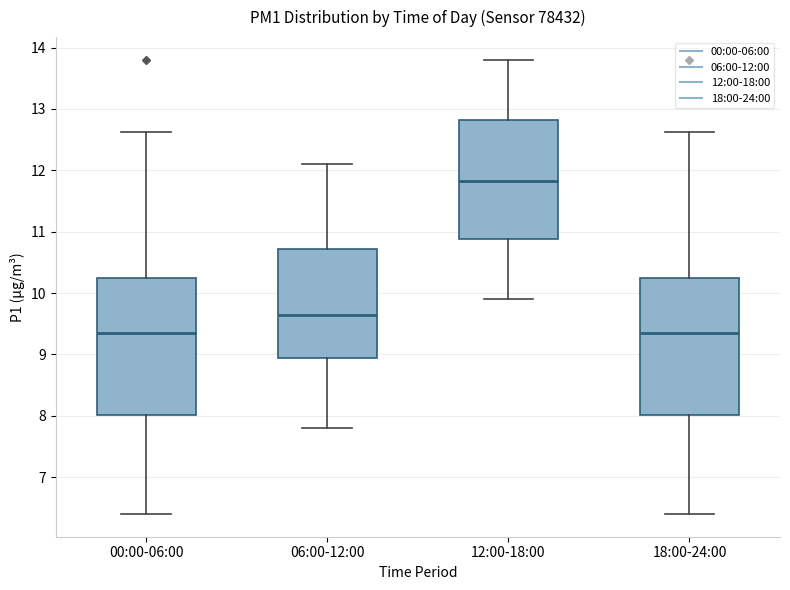

Reading left to right, transcribe this box plot: for each box, give where its median line is, the range the box spans, and where its two whiskers end, as read against the y-axis. The values are not printed on the chart, so give them approximately, as read against the axis.

00:00-06:00: median 9.4, box 8.0 to 10.2, whiskers 6.4 to 12.6
06:00-12:00: median 9.7, box 8.9 to 10.7, whiskers 7.8 to 12.1
12:00-18:00: median 11.8, box 10.9 to 12.8, whiskers 9.9 to 13.8
18:00-24:00: median 9.4, box 8.0 to 10.2, whiskers 6.4 to 12.6